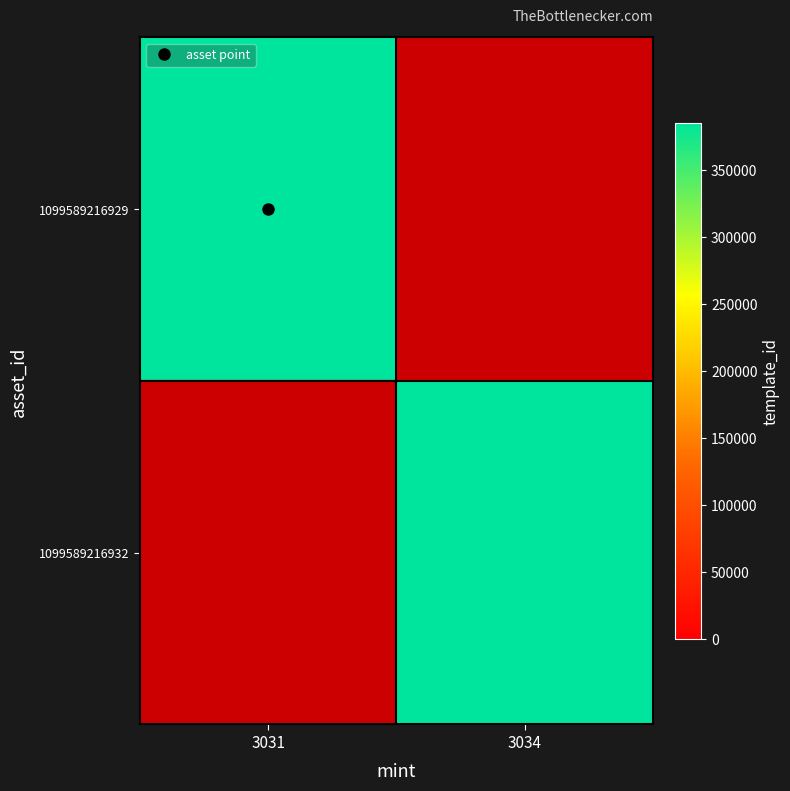

What is the approximate value of 1099589216932 at 3034, to the nearest 10?

385160